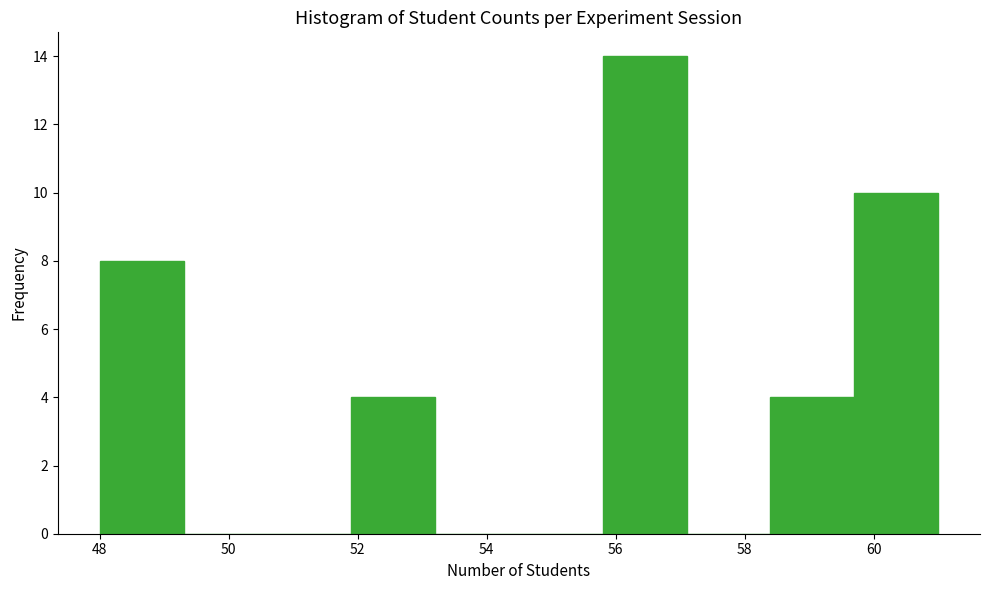

Over which range of the x-axis is the bar tallest?

55.8 to 57.1